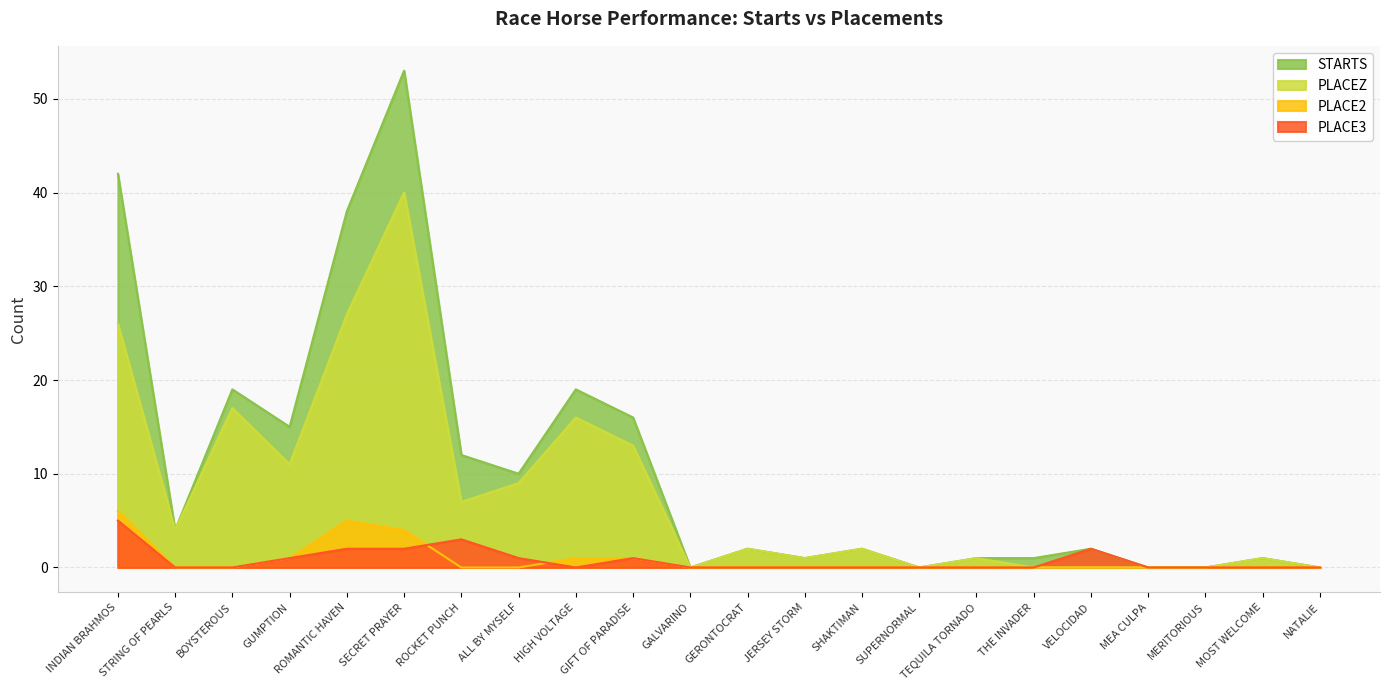

Read the PLACEZ value at ALL BY MYSELF, to the nearest 10.

10